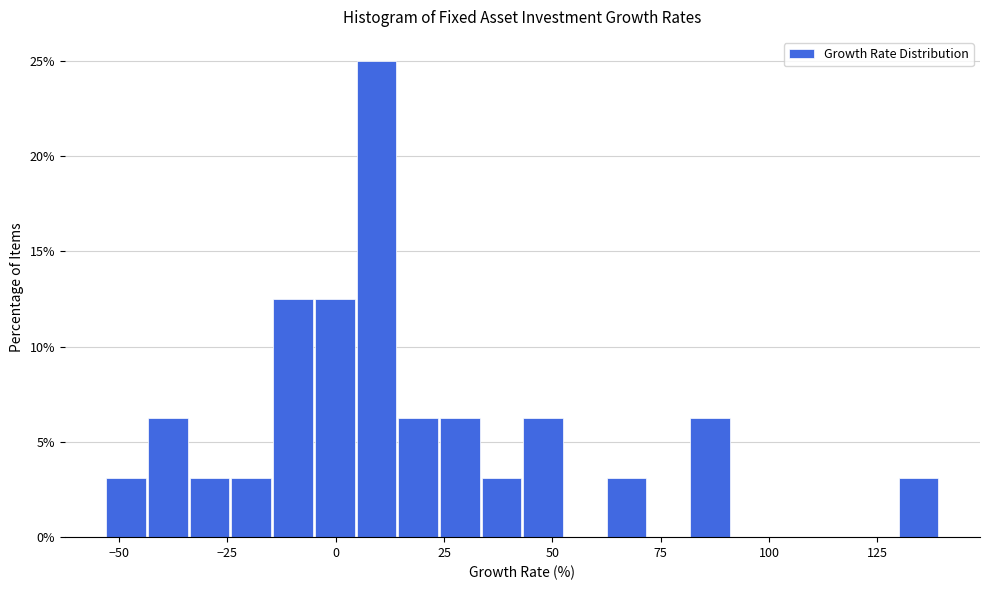

Read against the x-axis, roughly where is the centre of the tallest bar?

10